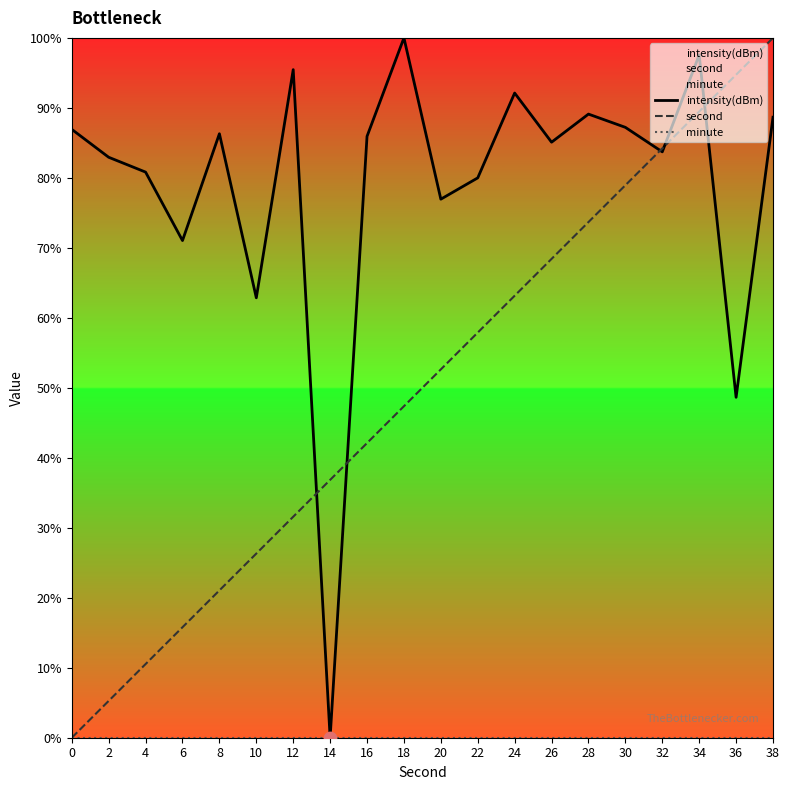

Which series has the largest total across all categories?

intensity(dBm)